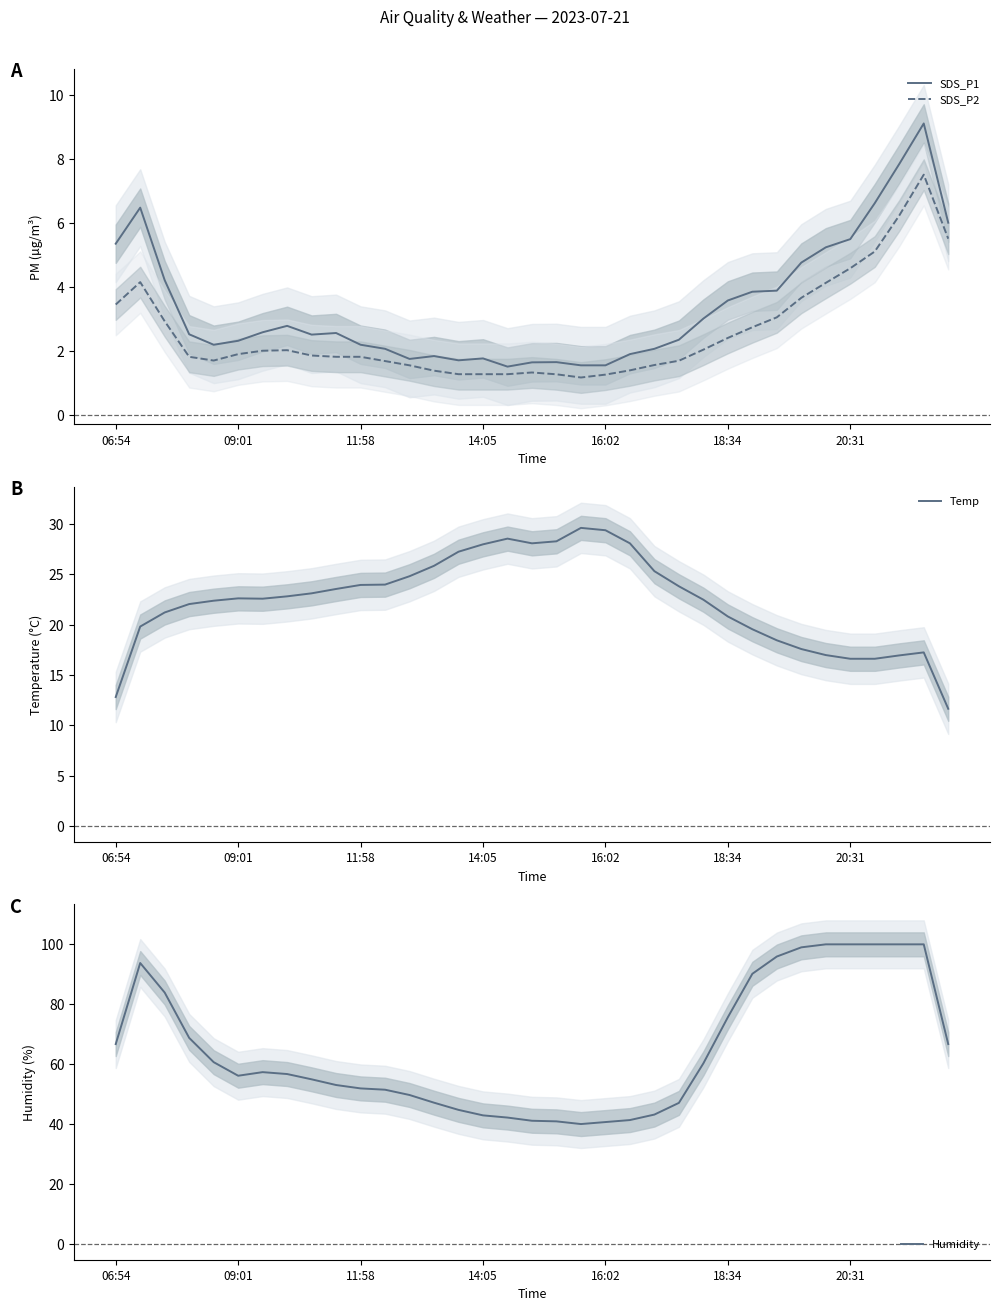

How many series are shown in this chart?

4